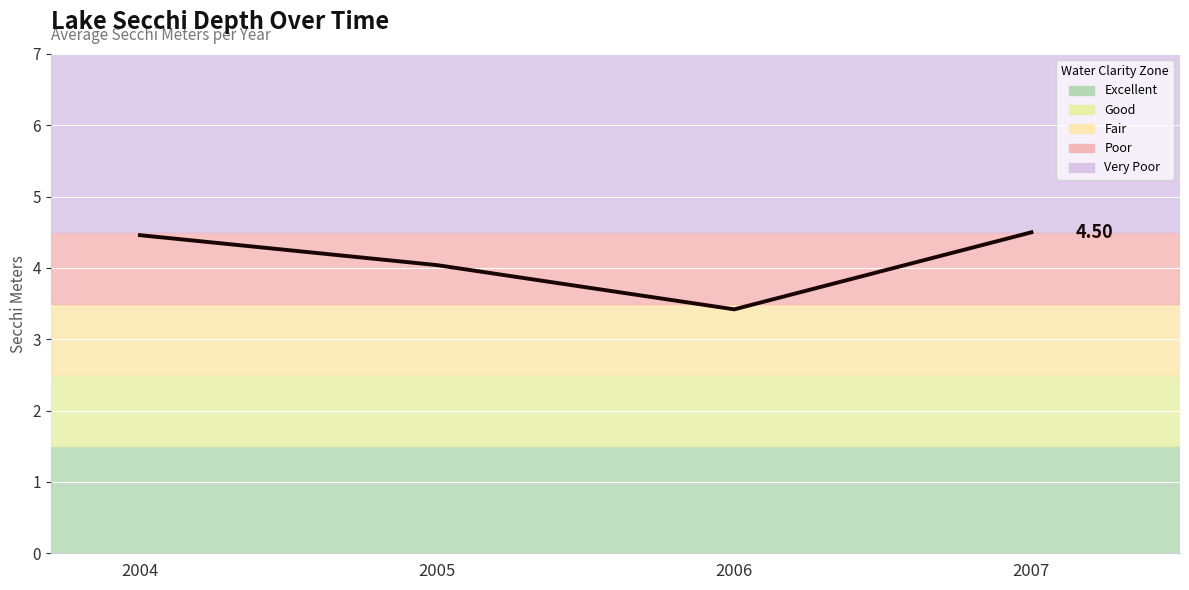

Approximately how many times larger is the value at 2005 compared to 2006?

1.2